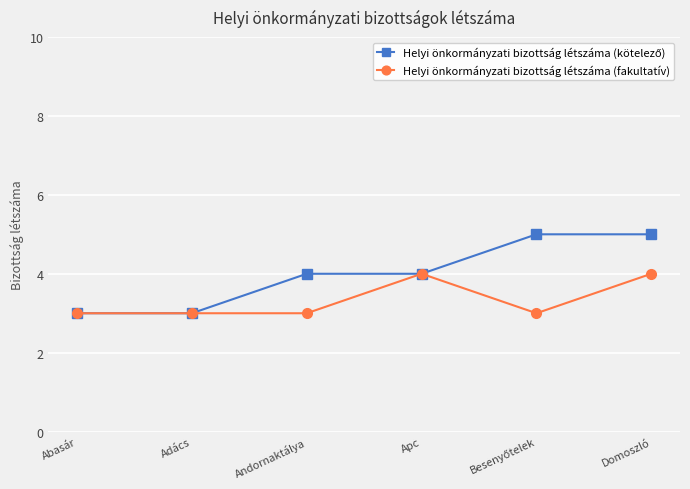

What is the minimum value for Helyi önkormányzati bizottság létszáma (fakultatív)?

3